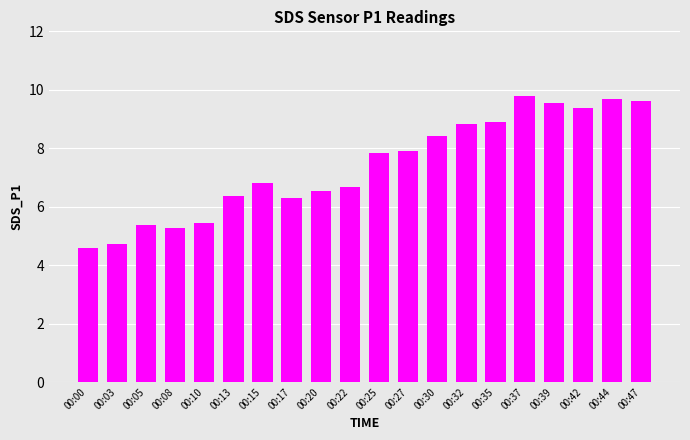

What is the sum of the values at 00:25 and 00:05?

13.2